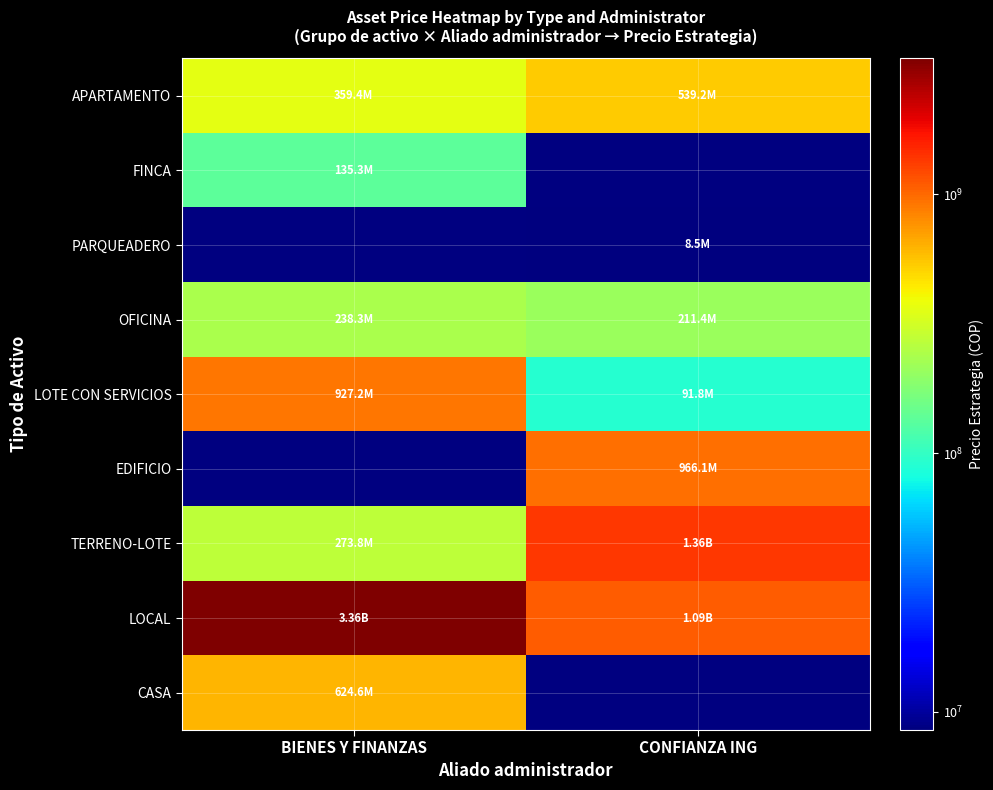

Which series has the largest range (max minus min)?

LOCAL